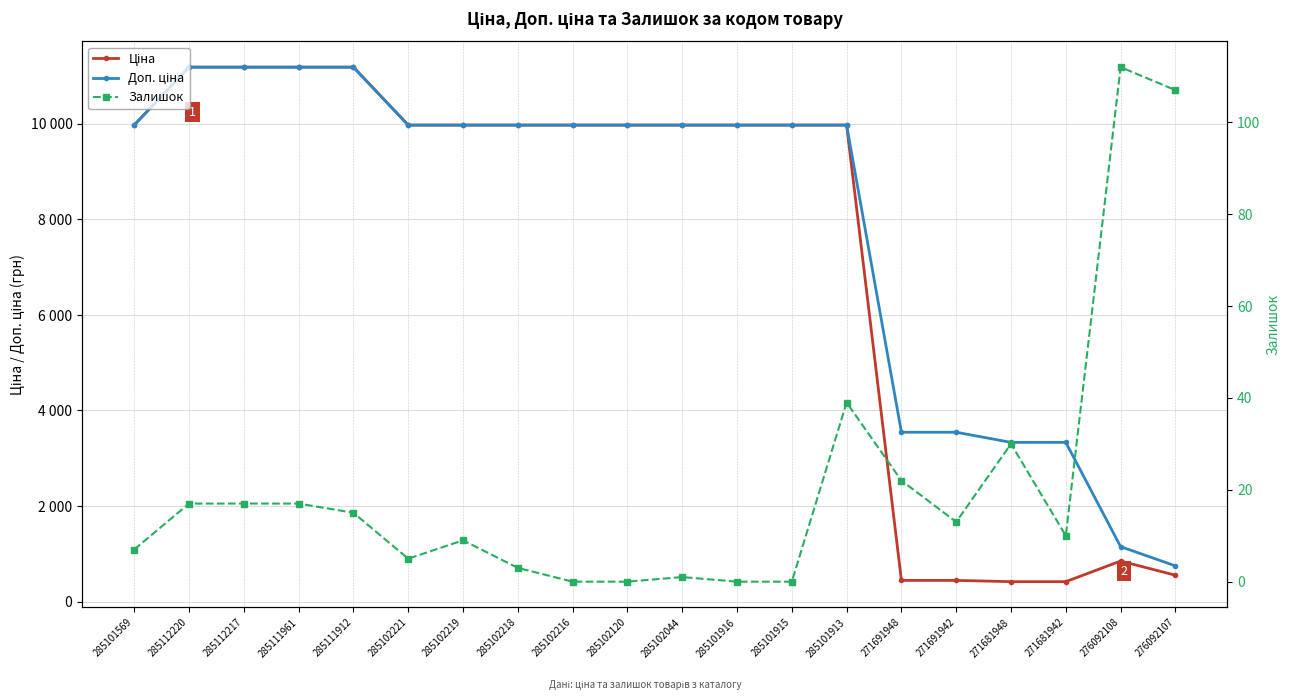

The value of Доп. ціна at 285101916 is 14713.9. True or false?

False